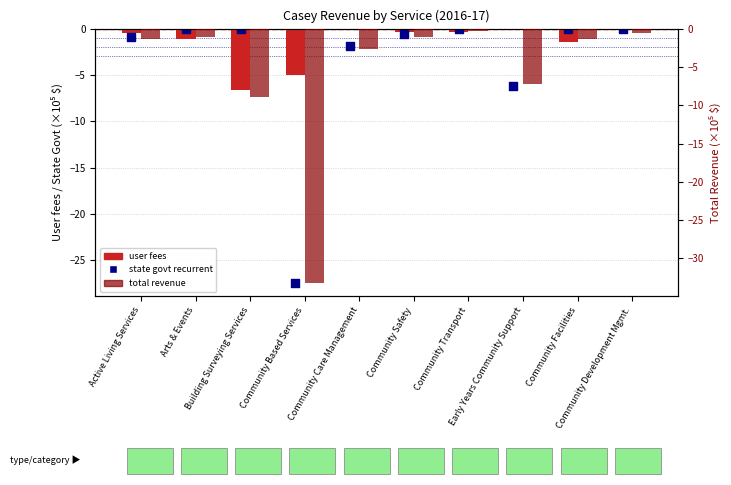

What are all the series names shown in the legend?

user fees (×10⁵ $), state govt recurrent (×10⁵ $), total revenue (×10⁵ $)